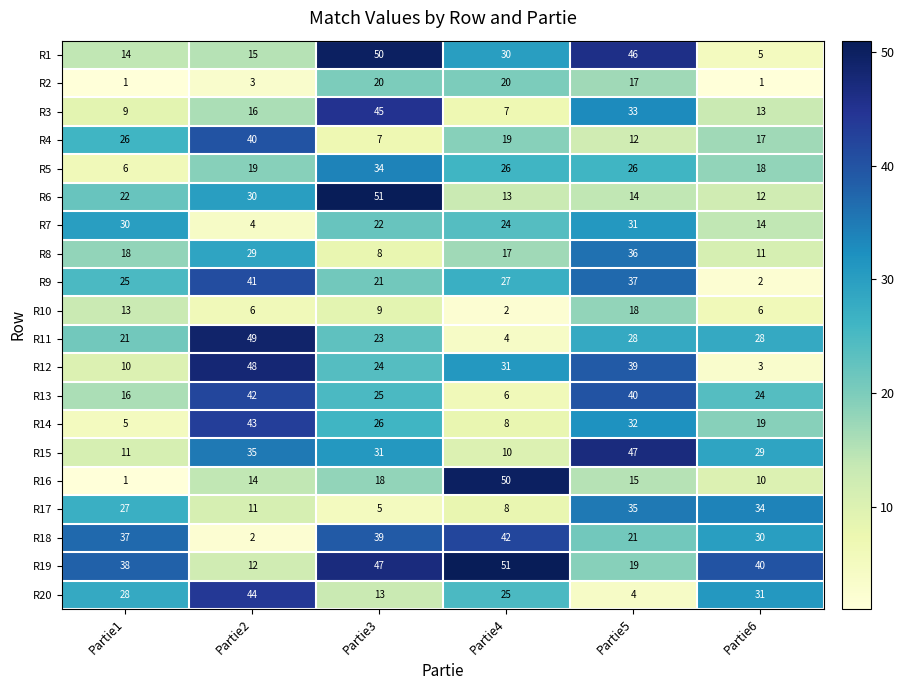

How many data points in R6 are less than 22?

3